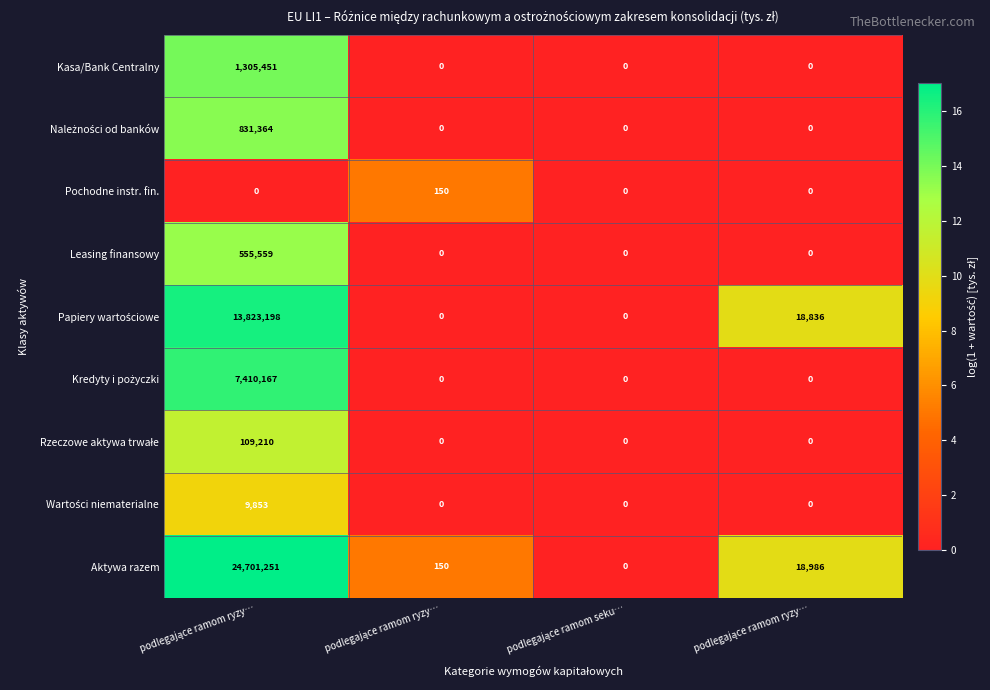

Between podlegające ramom ryzy… and podlegające ramom ryzy…, which series saw the biggest shift?

Papiery wartościowe